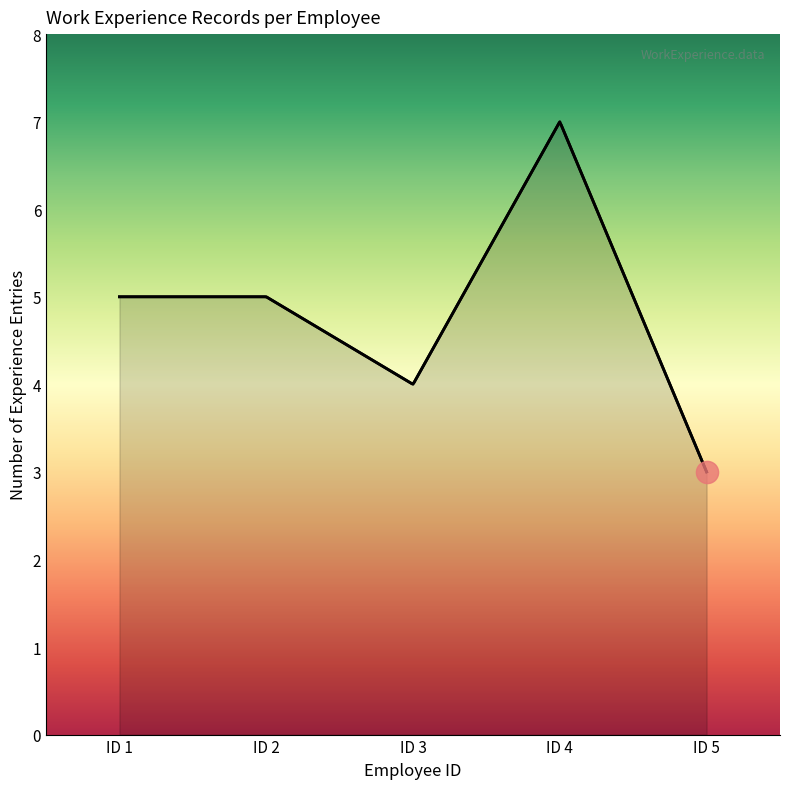

Between ID 2 and ID 3, which is larger?

ID 2